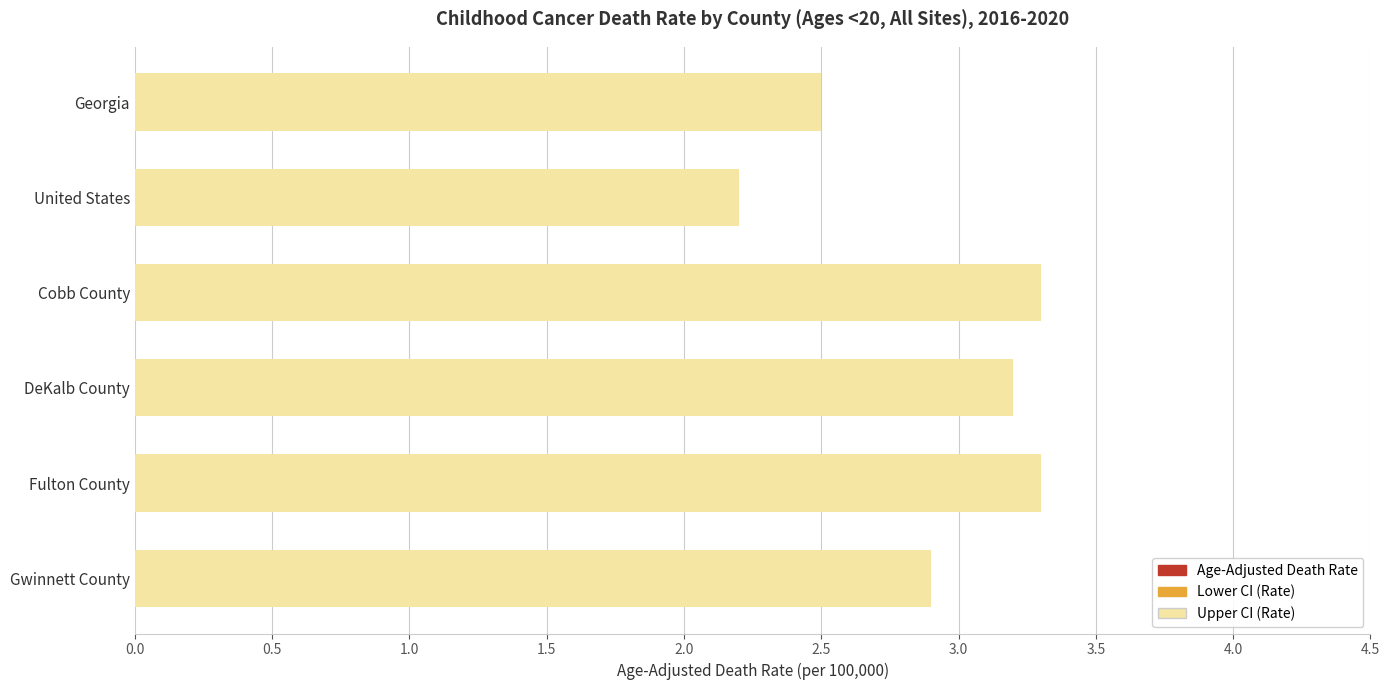

Which has a higher value, DeKalb County or Fulton County?

Fulton County